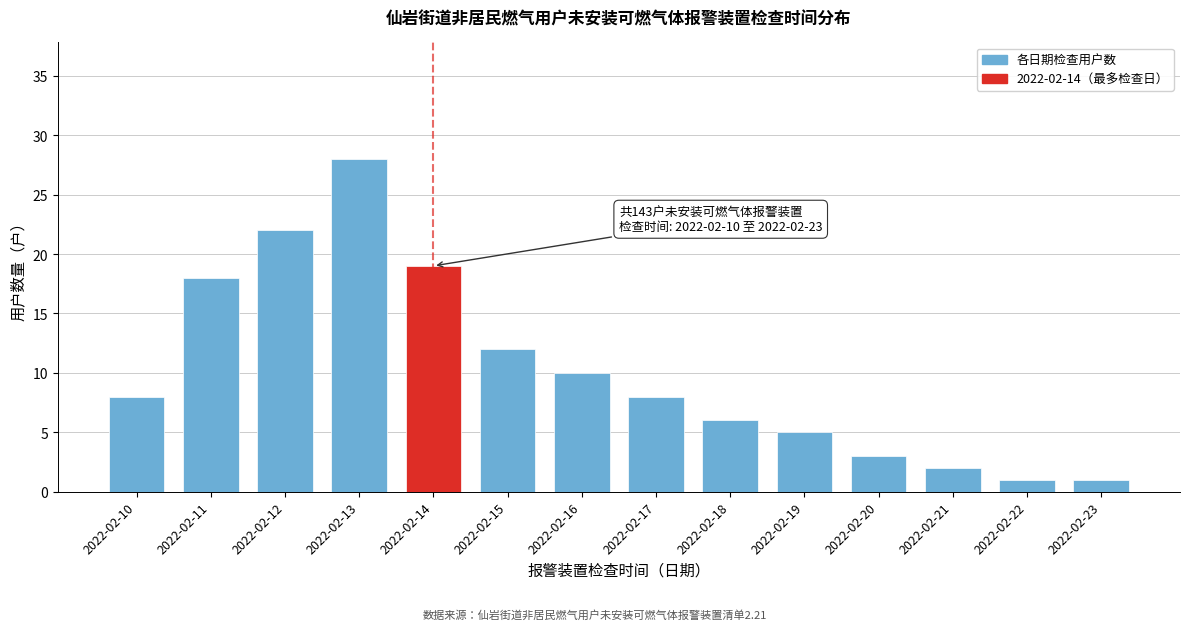

Reading left to right, what are all the values shown in this chart?

8	18	22	28	19	12	10	8	6	5	3	2	1	1